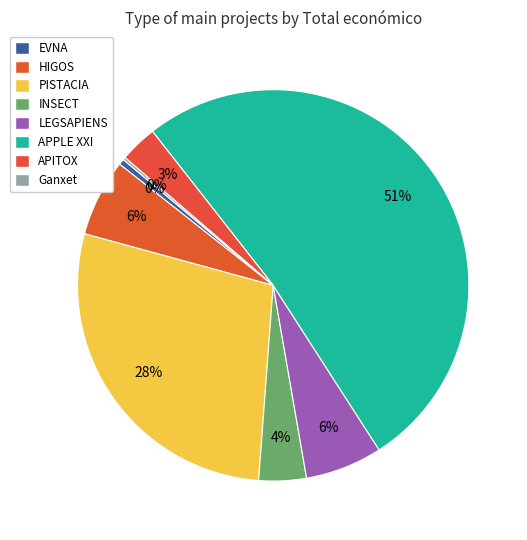

Rank the categories by value from highest to lowest.

APPLE XXI, PISTACIA, HIGOS, LEGSAPIENS, INSECT, APITOX, EVNA, Ganxet